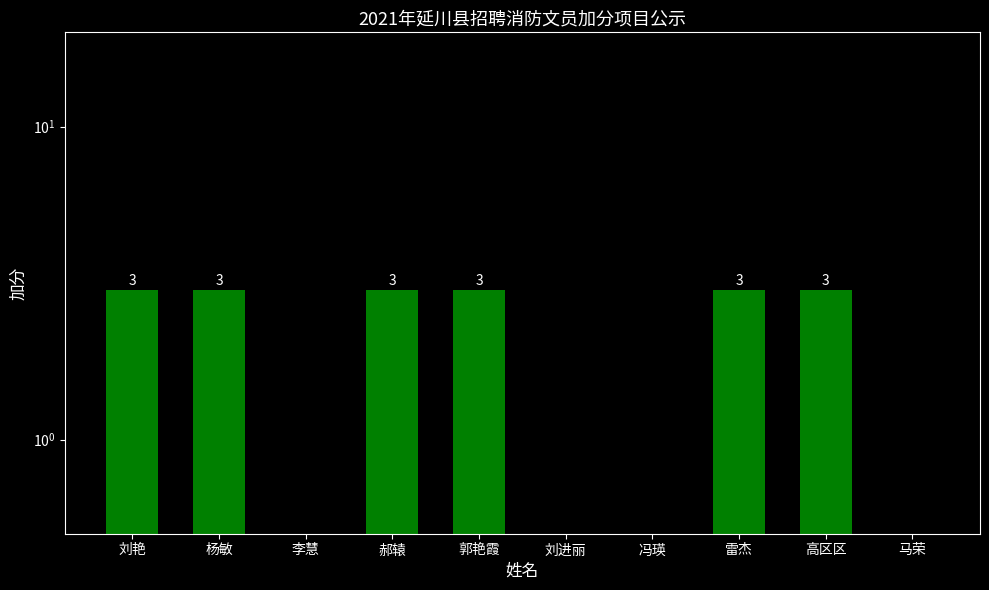

List the labels in order of value, smallest first.

李慧, 刘进丽, 冯瑛, 马荣, 刘艳, 杨敏, 郝辕, 郭艳霞, 雷杰, 高区区